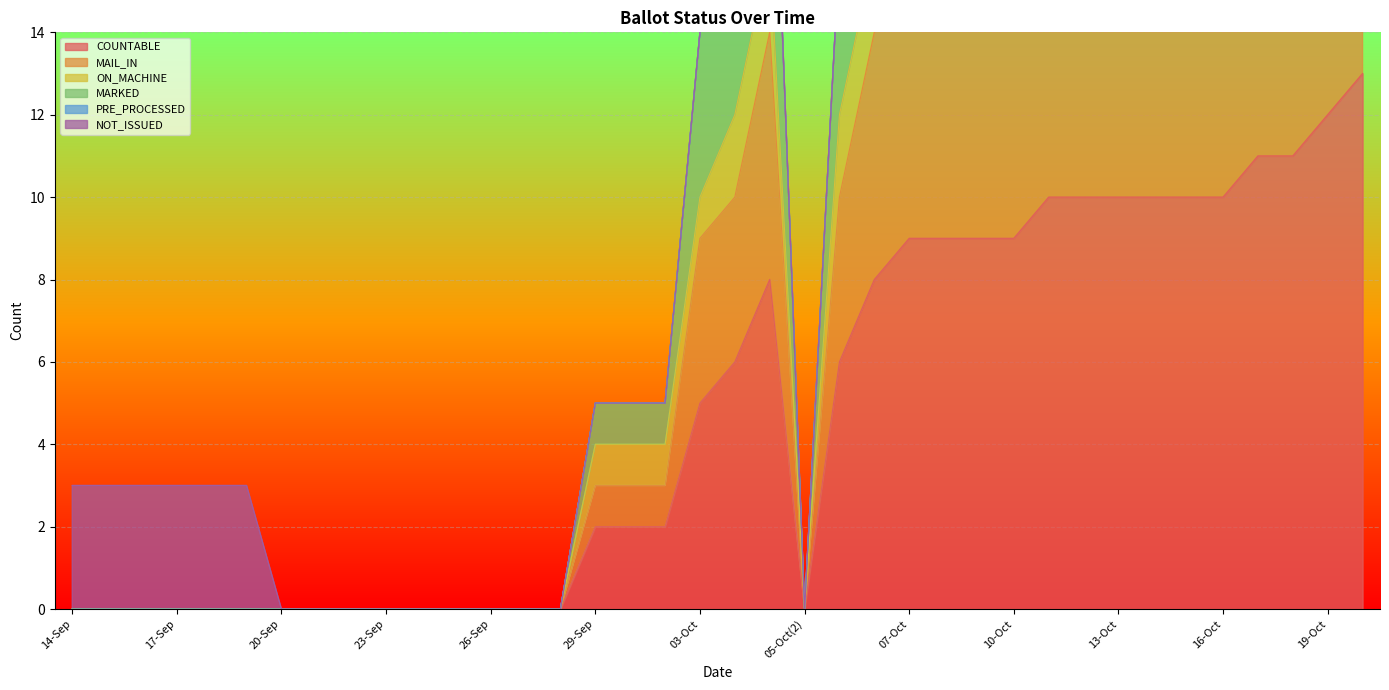

Which series has the largest total across all categories?

MARKED